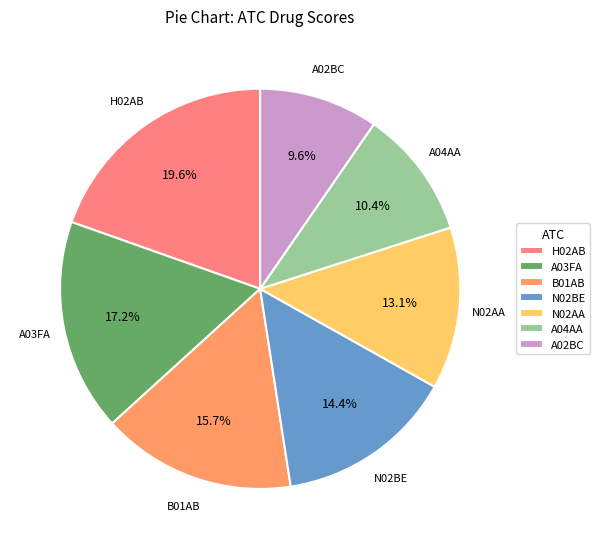

What percentage is the A04AA slice, to the nearest percent?

10%